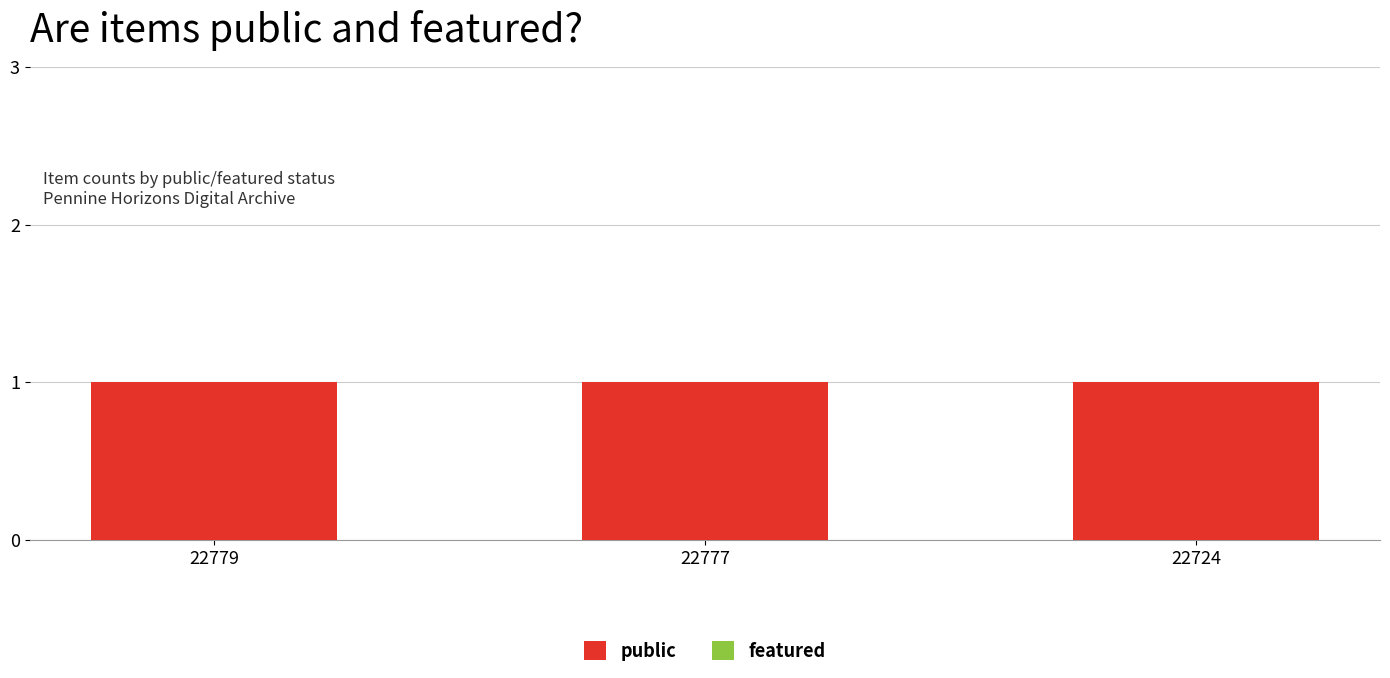

At which label is public closest to 1?

22779